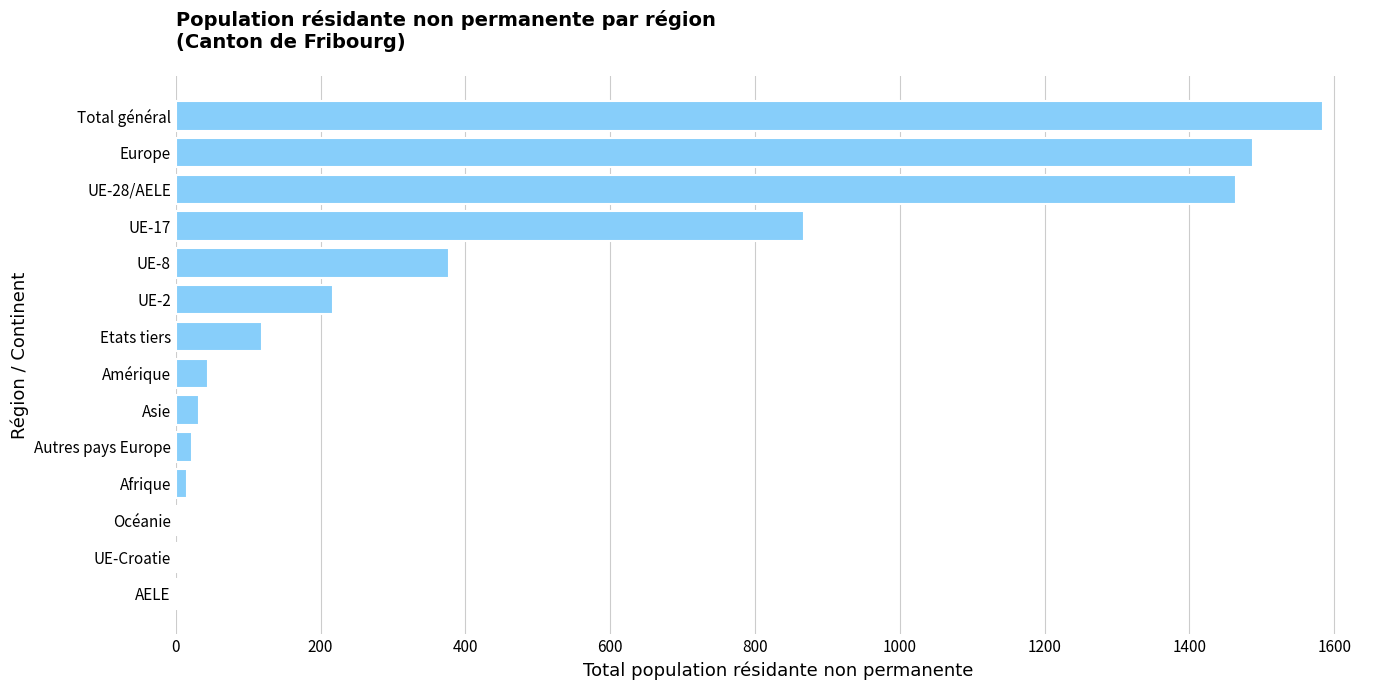

The chart shows a value of 2806 at Total général. True or false?

False